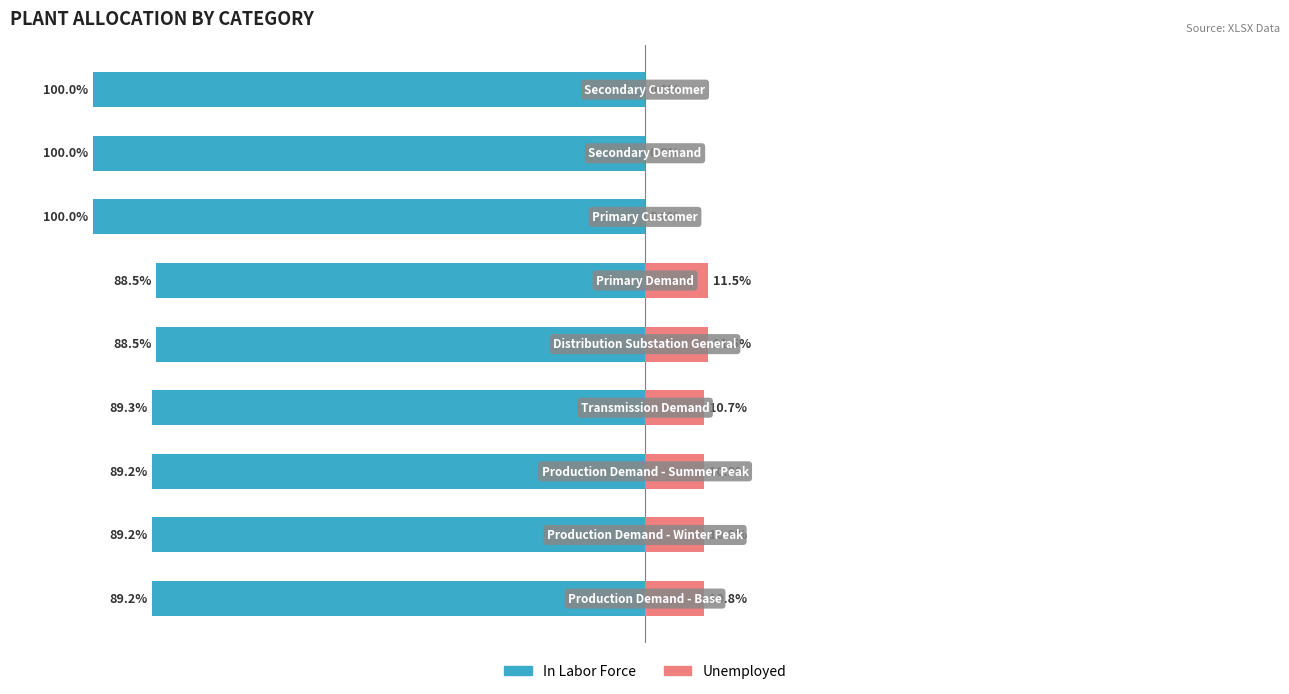

How many values in the In Labor Force series are below -89?

7